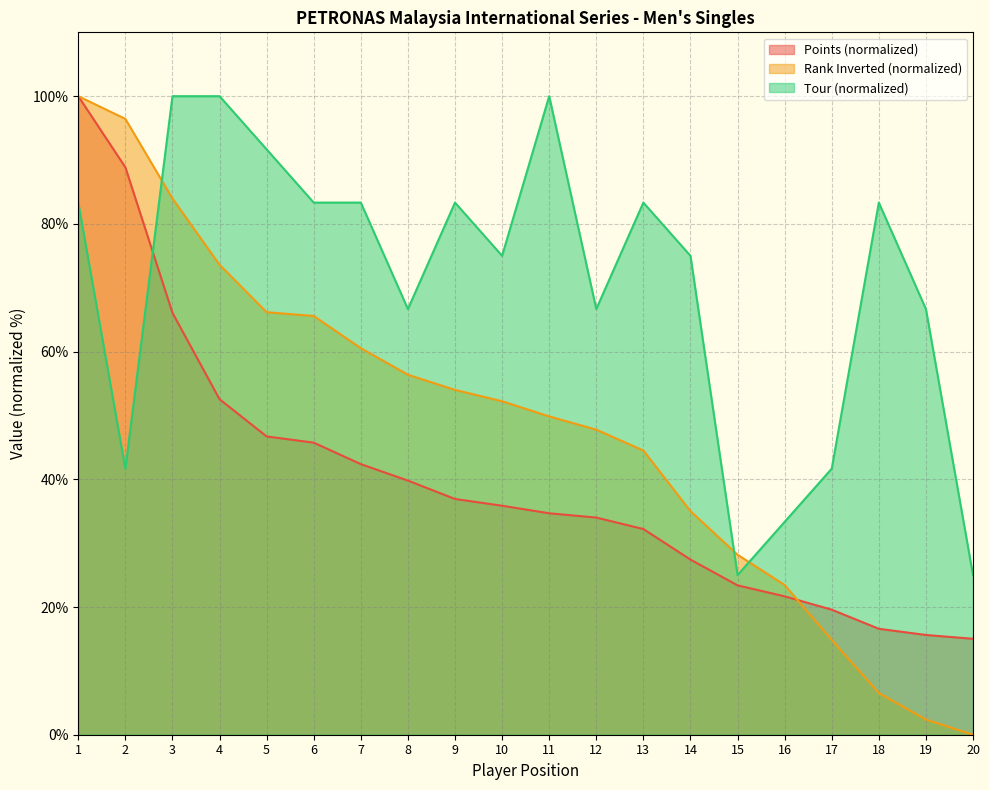

The Points series shows 46.7 at 5. True or false?

True